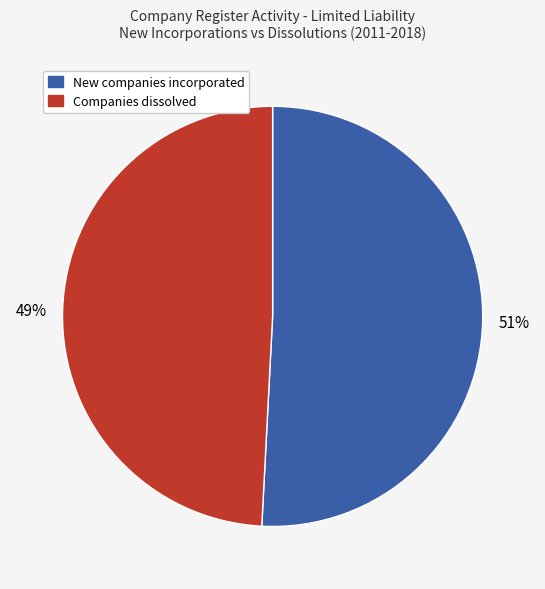

To the nearest percent, what is the average slice percentage?

50%